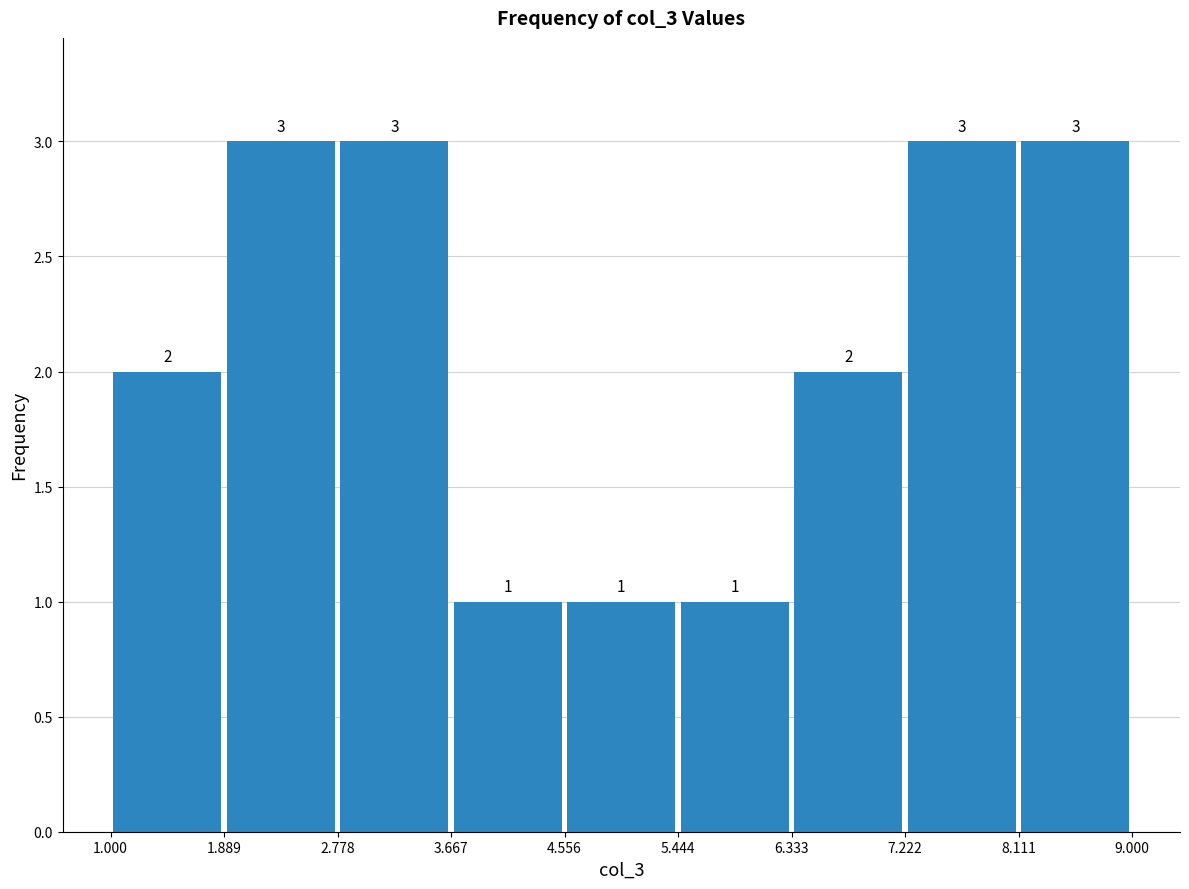

Reading left to right, transcribe this chart: for each bar, give the range it covers on the x-axis and its height.

1.000 to 1.889: 2
1.889 to 2.778: 3
2.778 to 3.667: 3
3.667 to 4.556: 1
4.556 to 5.444: 1
5.444 to 6.333: 1
6.333 to 7.222: 2
7.222 to 8.111: 3
8.111 to 9.000: 3